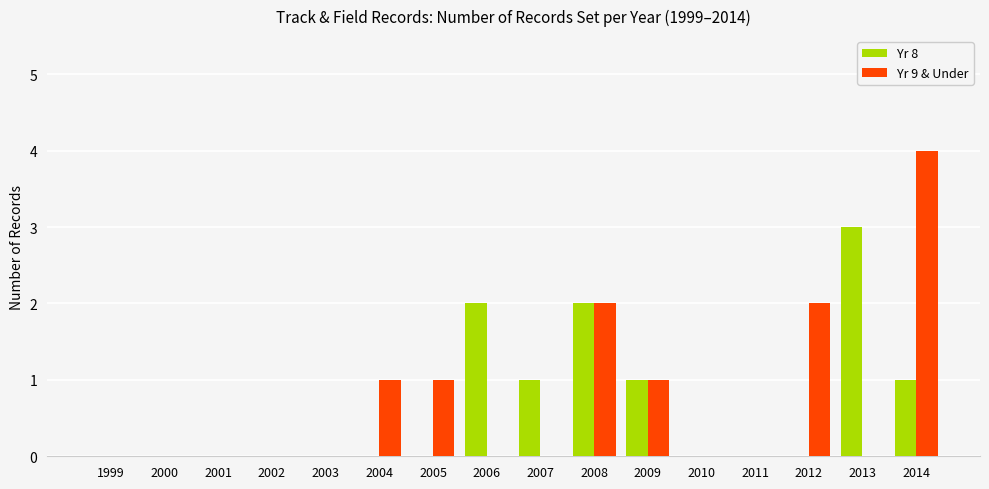

Are the bars horizontal?

No